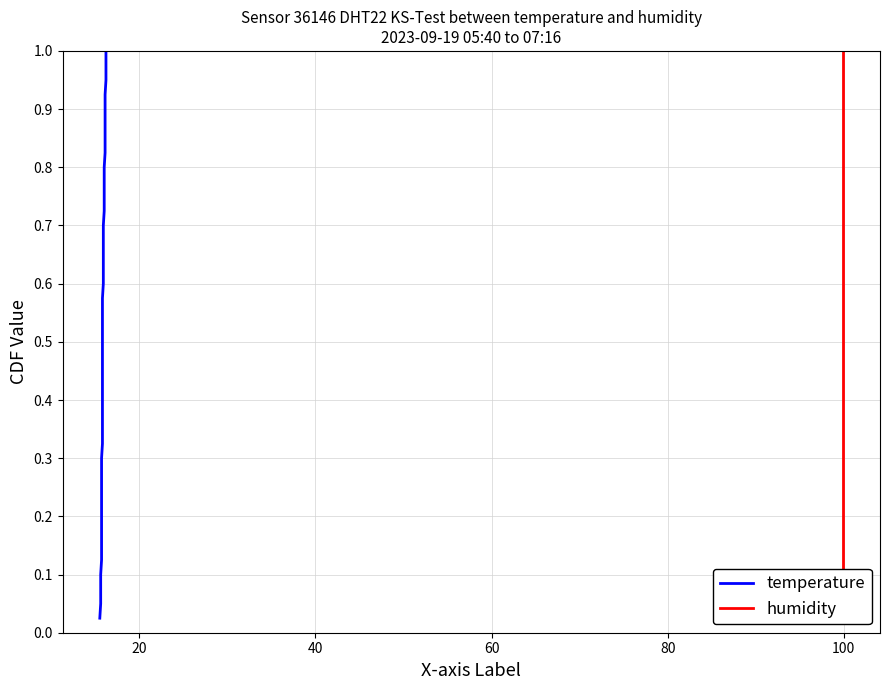

Is it true that humidity equals 0.2 at 60?

False